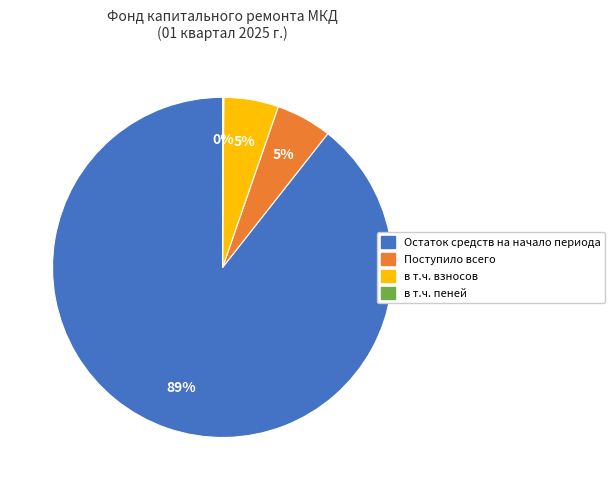

Which slice is the largest?

Остаток средств на начало периода